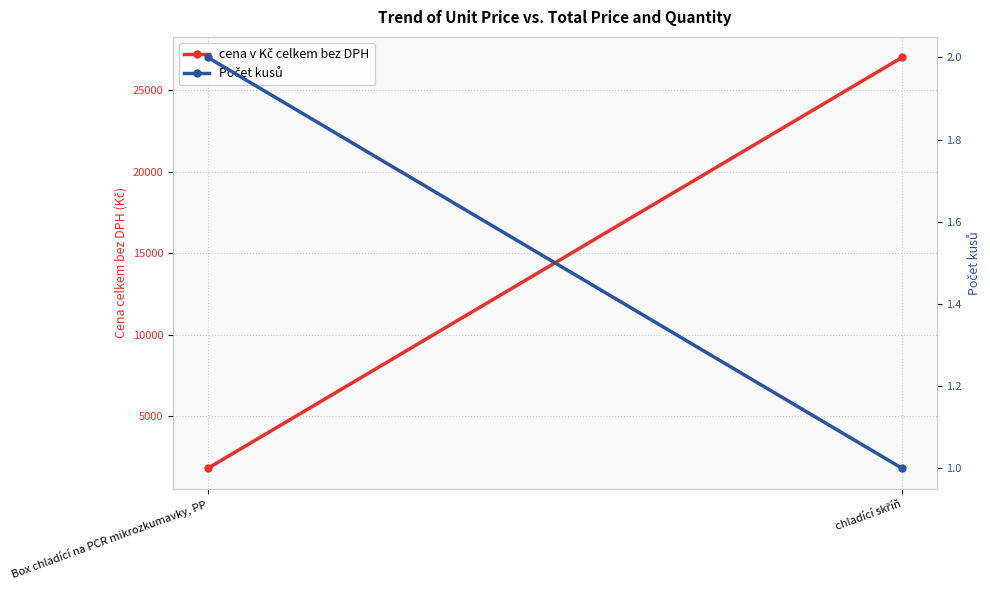

What is the average value of the cena v Kč celkem bez DPH series?

14400